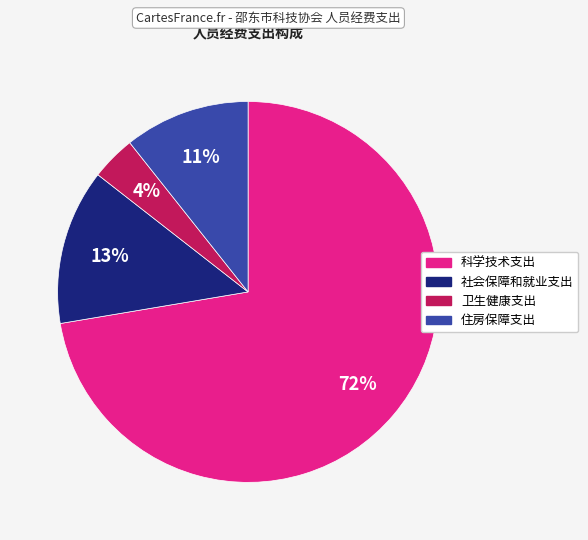

True or false: 科学技术支出 accounts for 63% of the total.

False